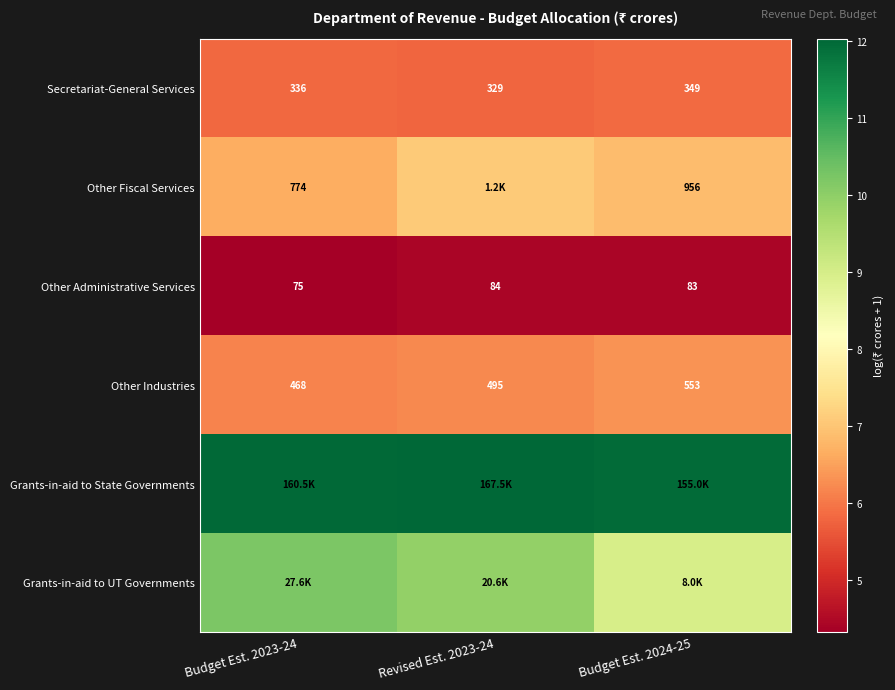

Is the value of Other Administrative Services at Budget Est. 2024-25 greater than the value of Other Fiscal Services at Budget Est. 2023-24?

No